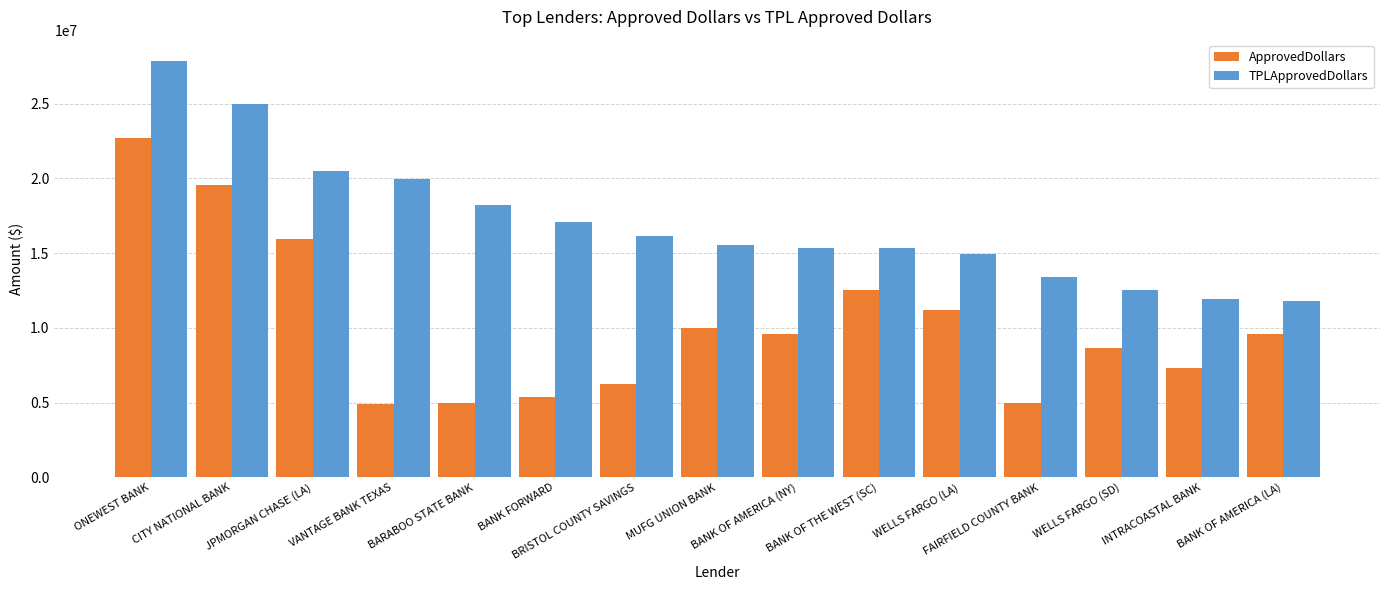

List the series in order of their overall mean, highest first.

TPLApprovedDollars, ApprovedDollars